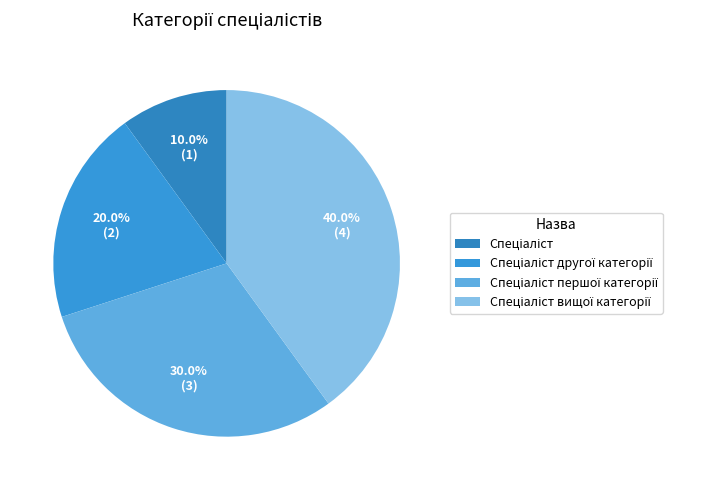

Count the number of slices in the pie.

4